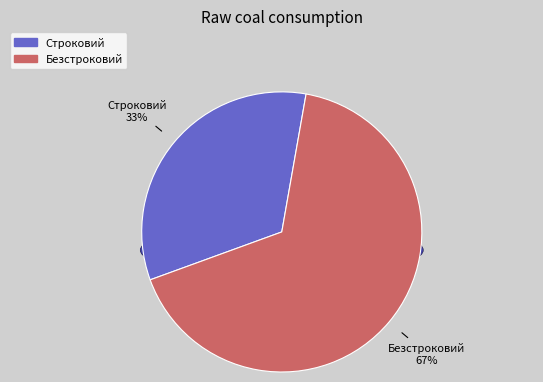

Count the number of slices in the pie.

2